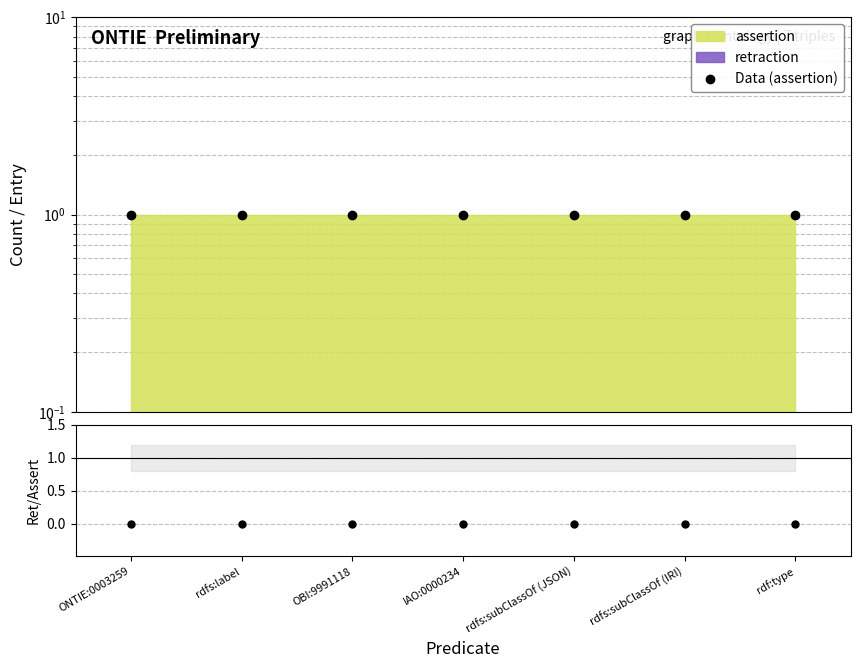

True or false: Data (assertion) and retraction/assertion cross at least once.

False